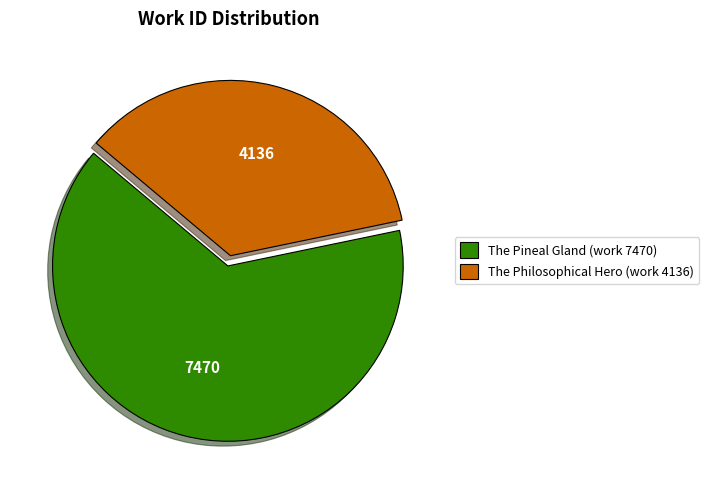

True or false: The Pineal Gland (work 7470) accounts for 64% of the total.

True